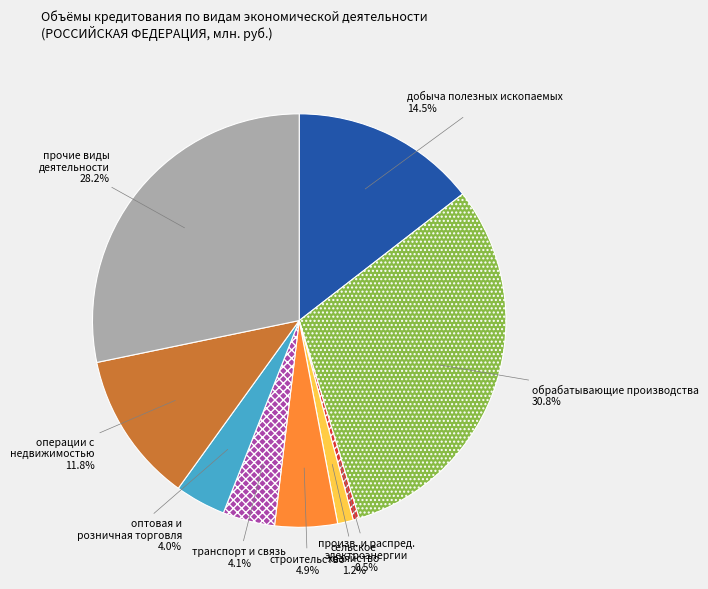

Is there a majority slice in this chart?

No